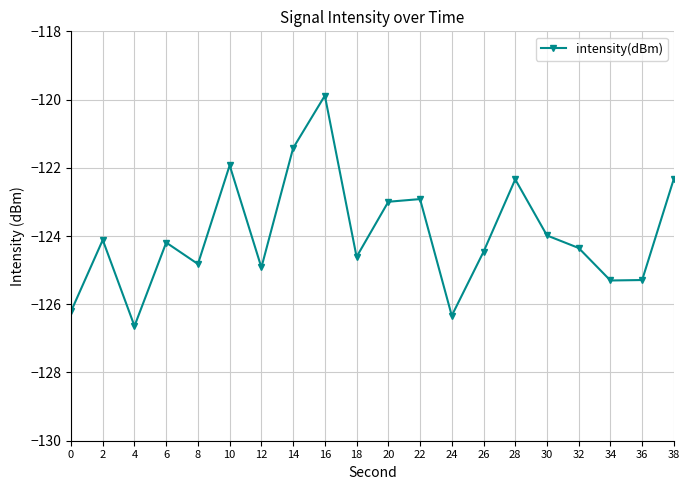

Which has a higher value, 20 or 10?

10